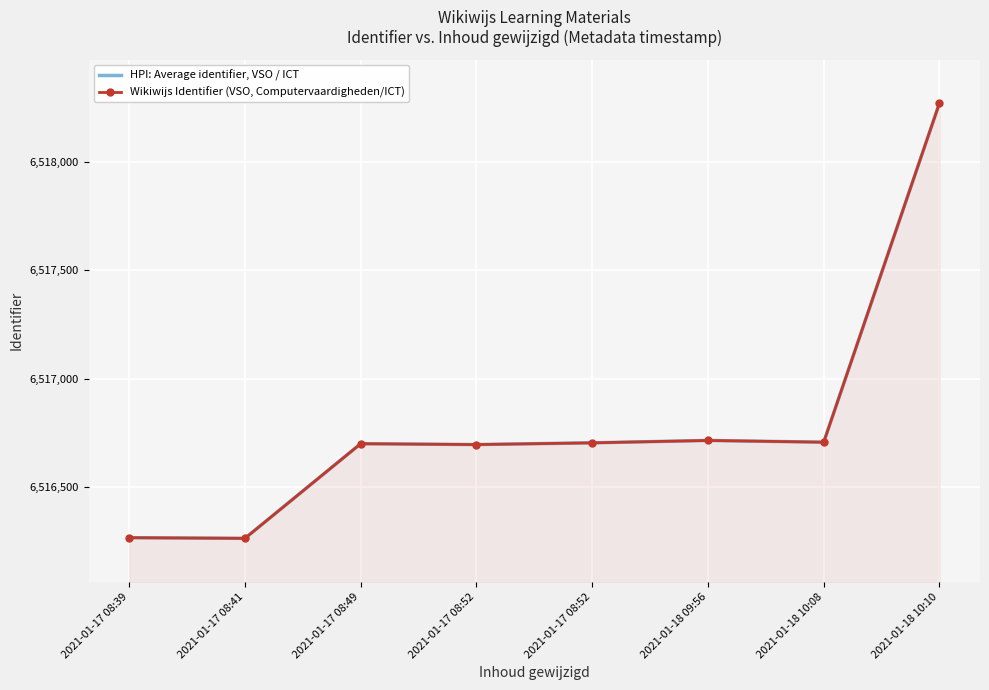

At how many categories does at least one series exceed 6518002?

1